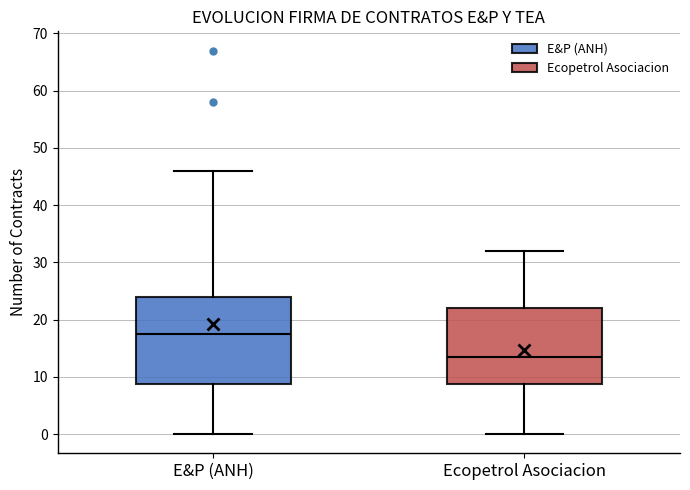

Which box's median line is the lowest?

Ecopetrol Asociacion